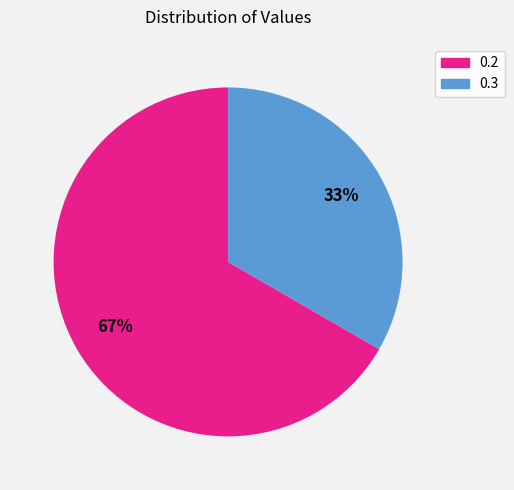

Is the sum of 0.3 and 0.2 greater than half?

Yes